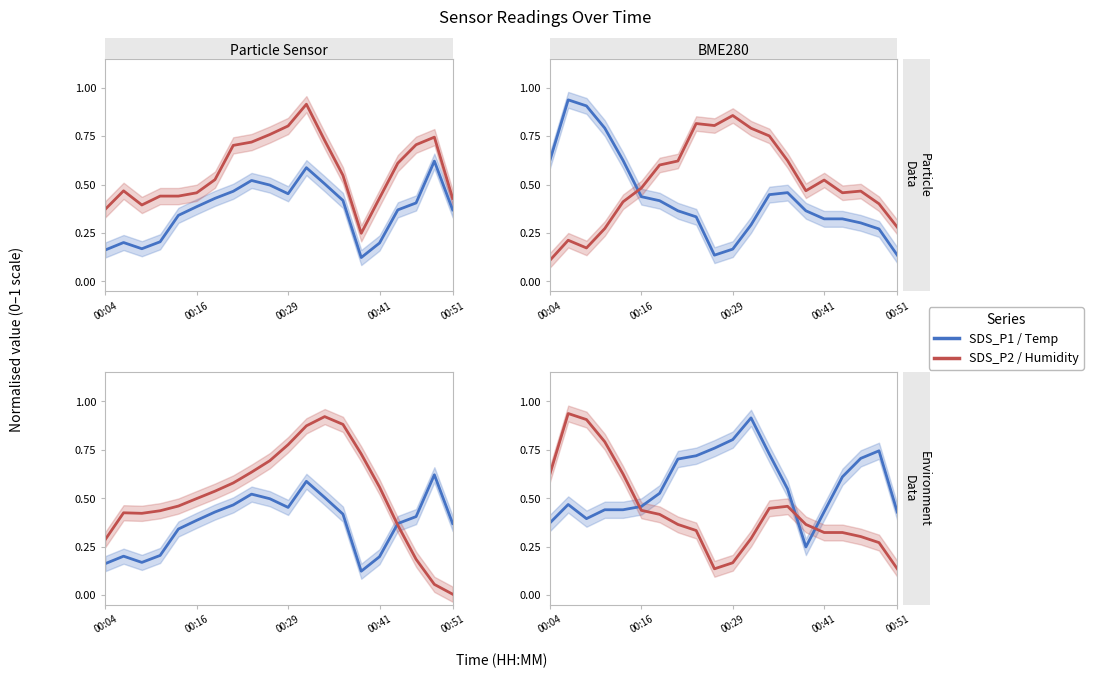

Count the number of categories in the chart.

20